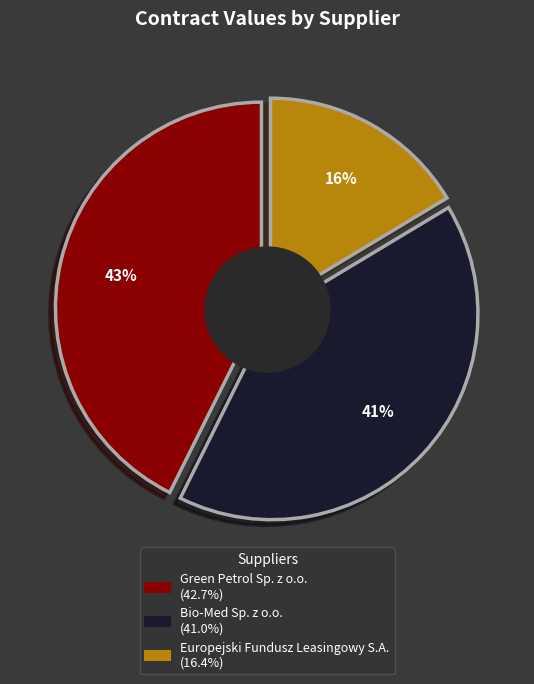

Combined, what portion of the pie is Green Petrol Sp. z o.o. and Bio-Med Sp. z o.o.?

83.6%